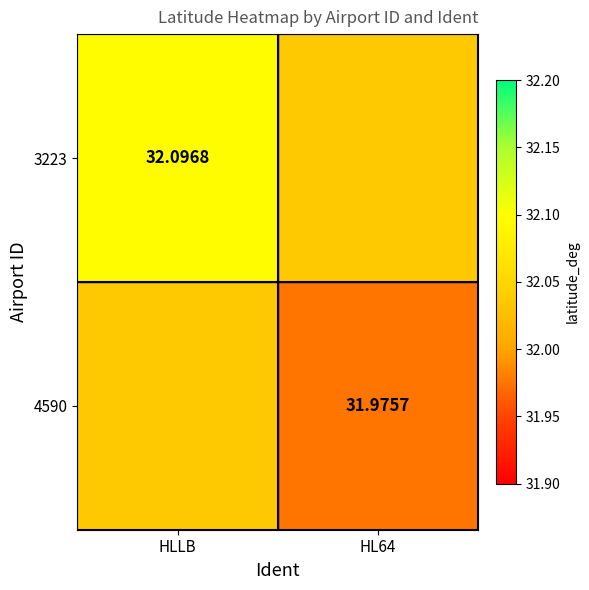

What is the difference between the highest and lowest values at HL64?

0.1